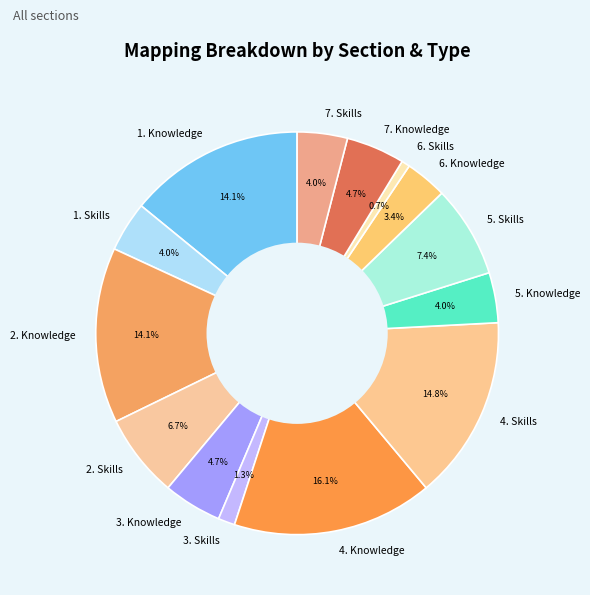

Which slice is the largest?

4. Knowledge